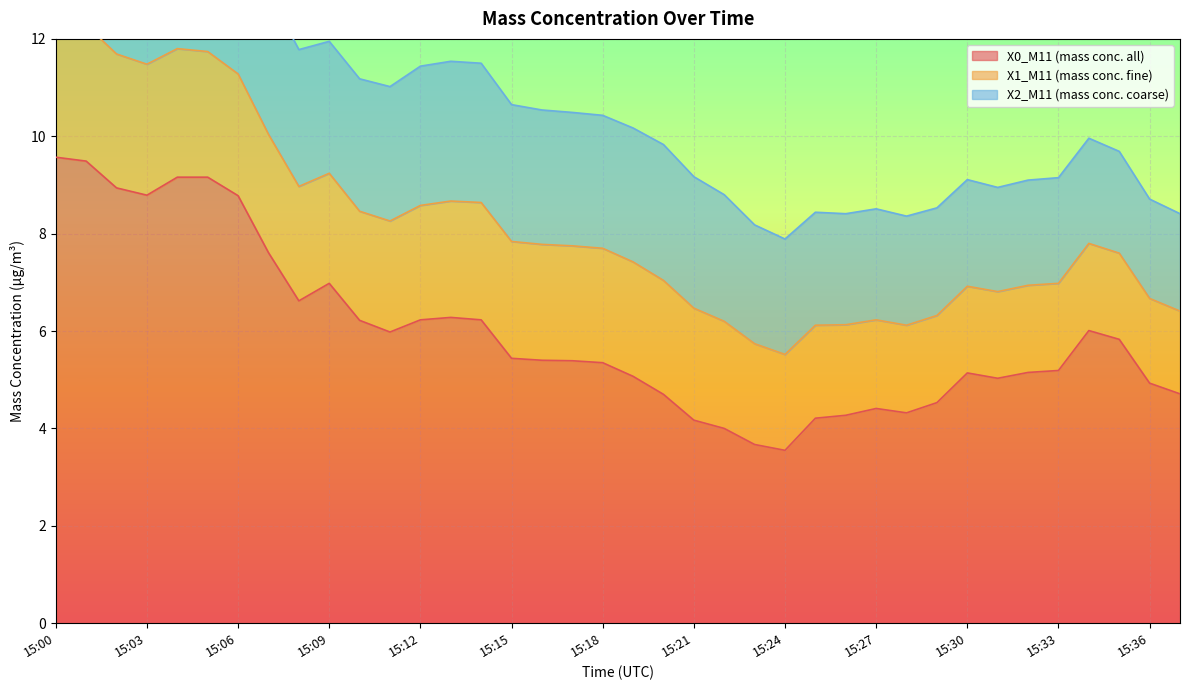

True or false: X2_M11 (mass conc. coarse) and X1_M11 (mass conc. fine) cross at least once.

False